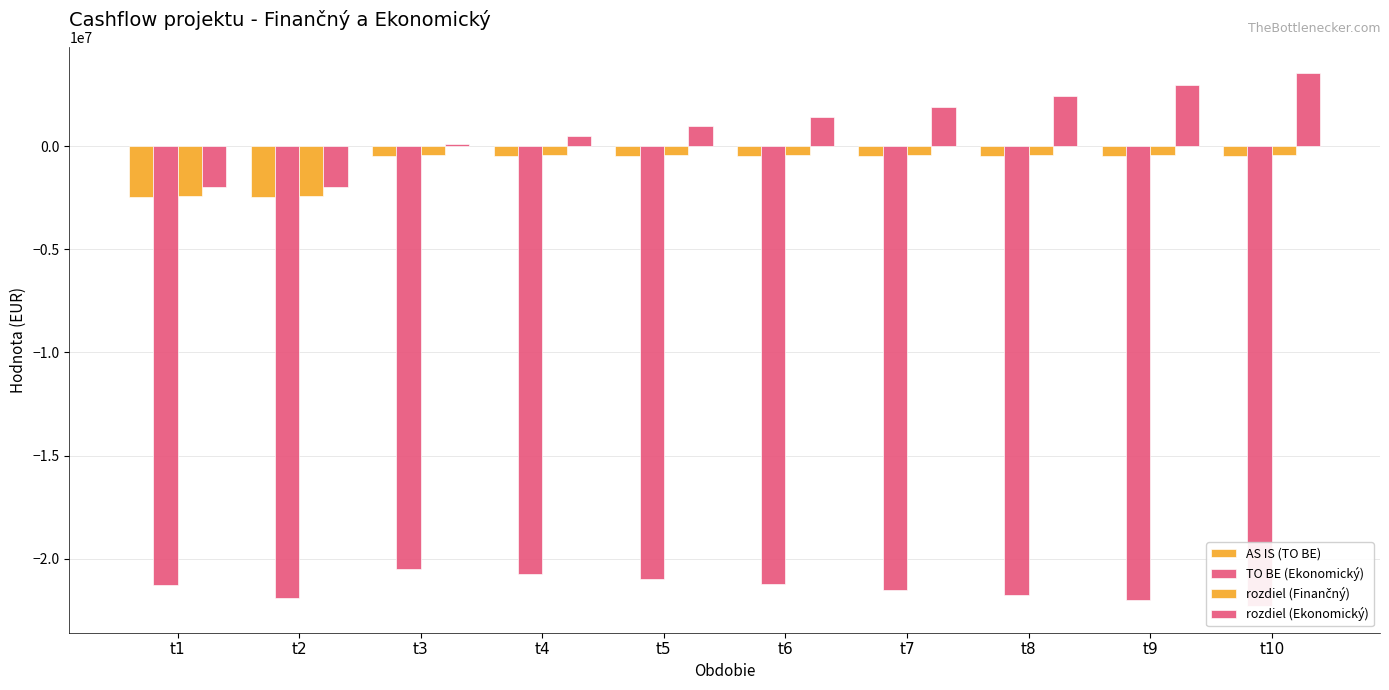

The value of rozdiel (Ekonomický) at t7 is 797405.5. True or false?

False